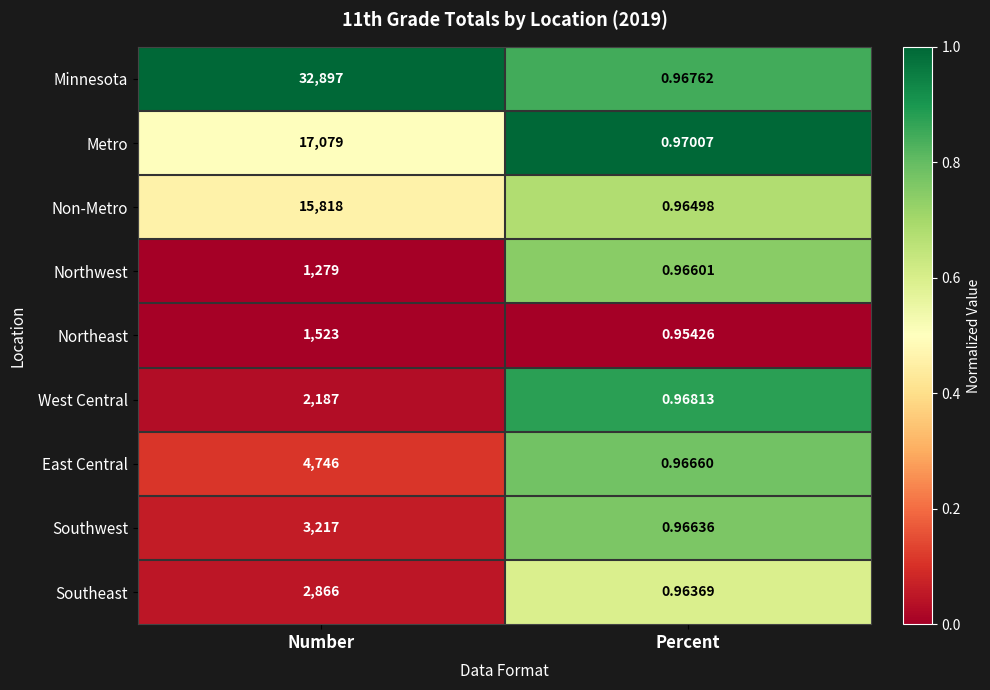

At which category is the sum across all series the highest?

Number